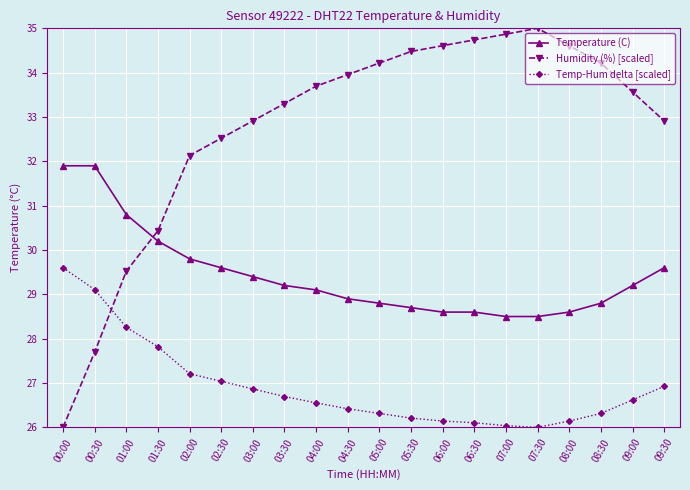

Is it true that Humidity (%) [scaled] equals 8.3 at 08:30?

False